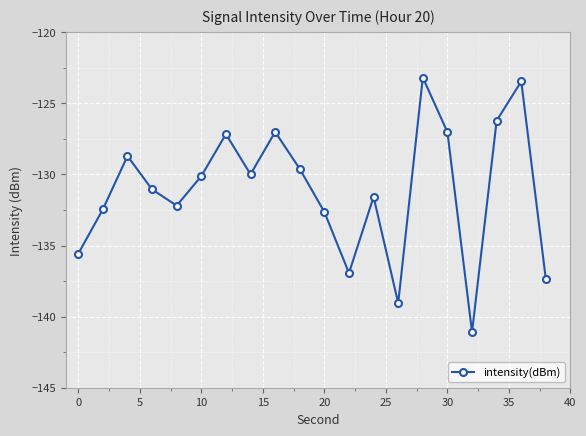

What is the value of the 20th point from the left?

-137.4